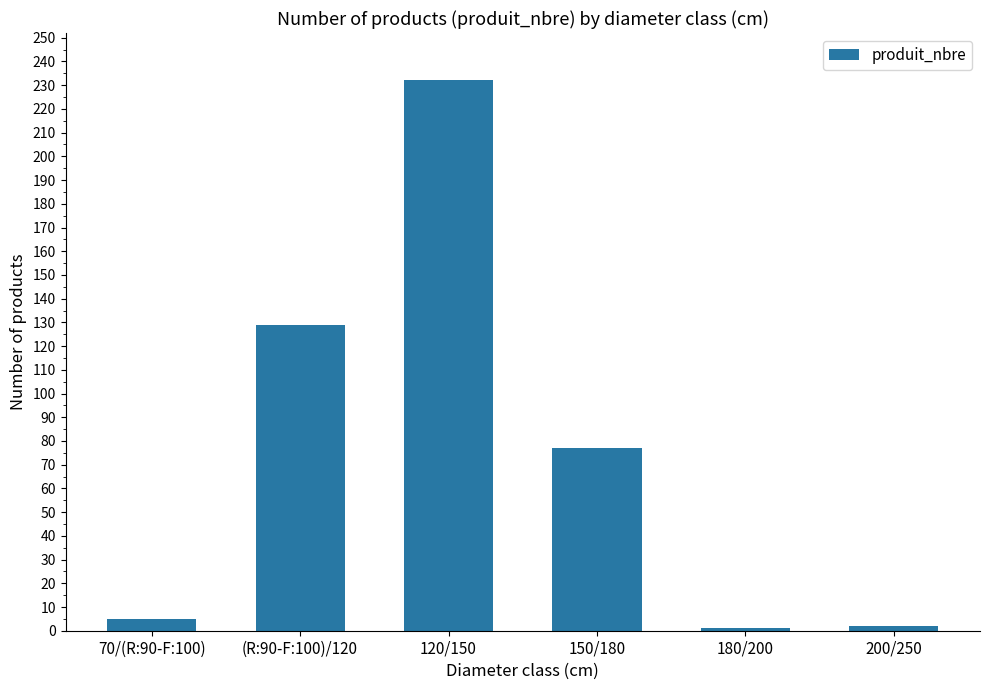

True or false: the data shows 226 at (R:90-F:100)/120.

False